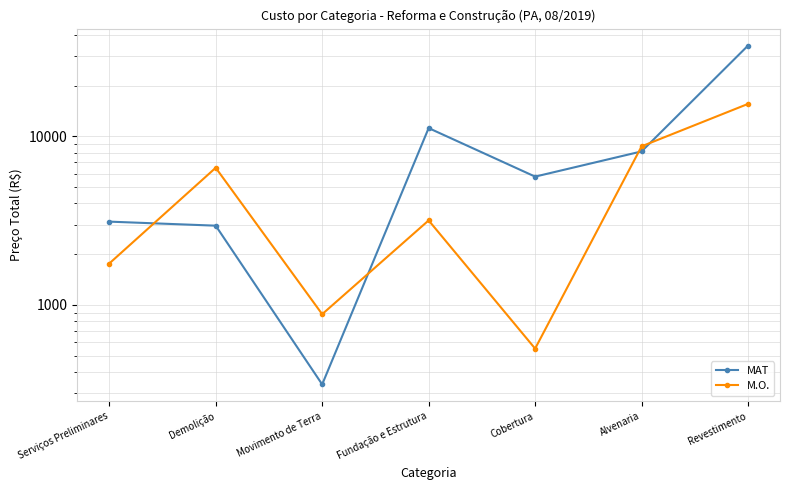

What is the greatest value displayed?

34526.5